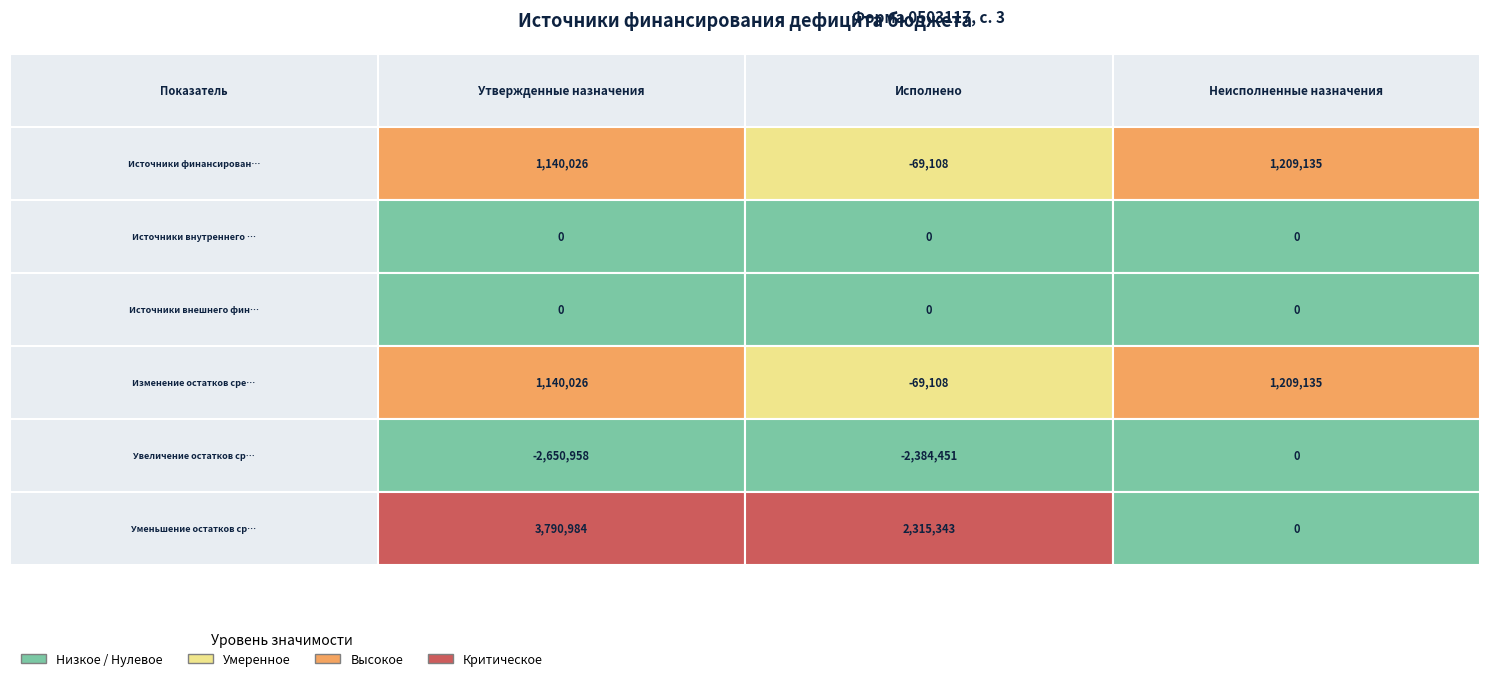

At Исполнено, list the series in order from smallest to largest.

Увеличение остатков средств, всего, Источники финансирования дефицита бюджета, Изменение остатков средств, Источники внутреннего финансирования бюджета, Источники внешнего финансирования бюджета, Уменьшение остатков средств, всего